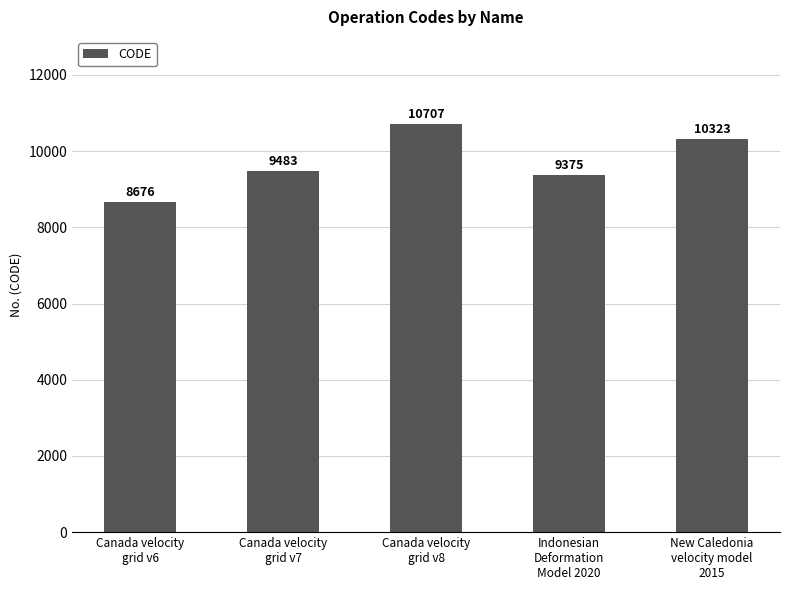

Count the number of data series in this chart.

1